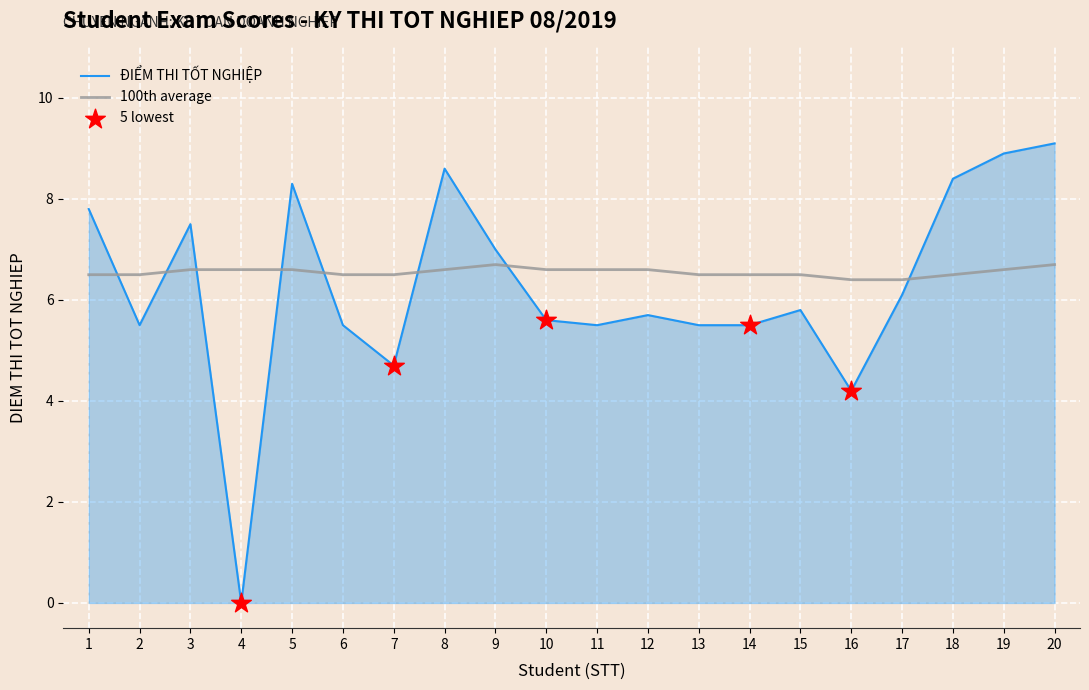

Is the value of 100th average at 14 greater than the value of ĐIỂM THI TỐT NGHIỆP at 11?

Yes